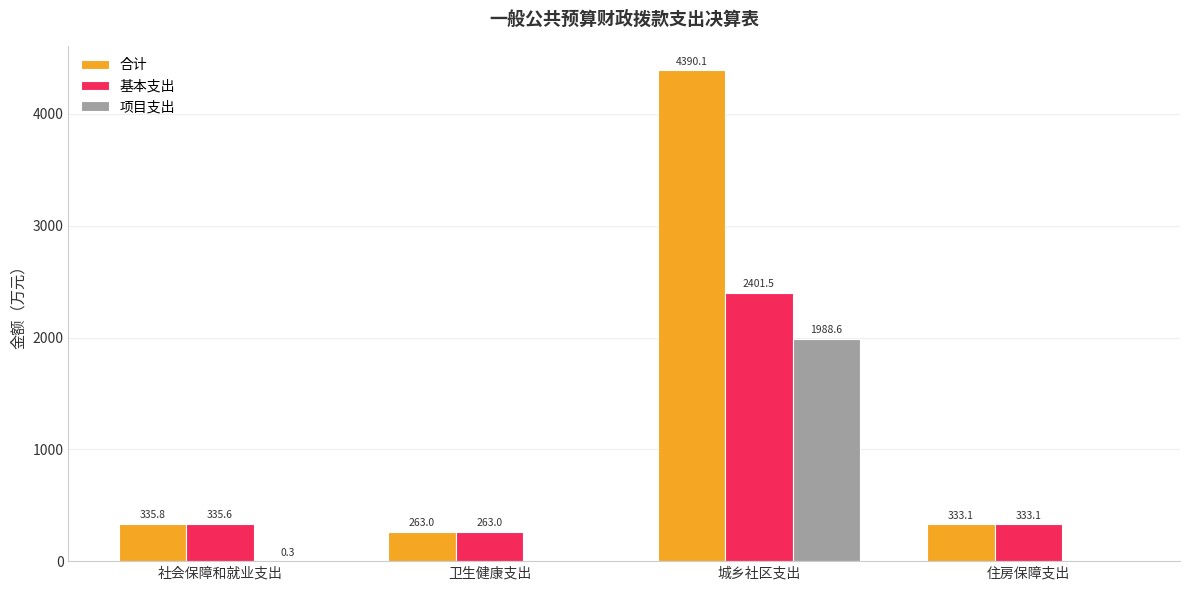

True or false: 合计 has a value of 335.8 at 社会保障和就业支出.

True